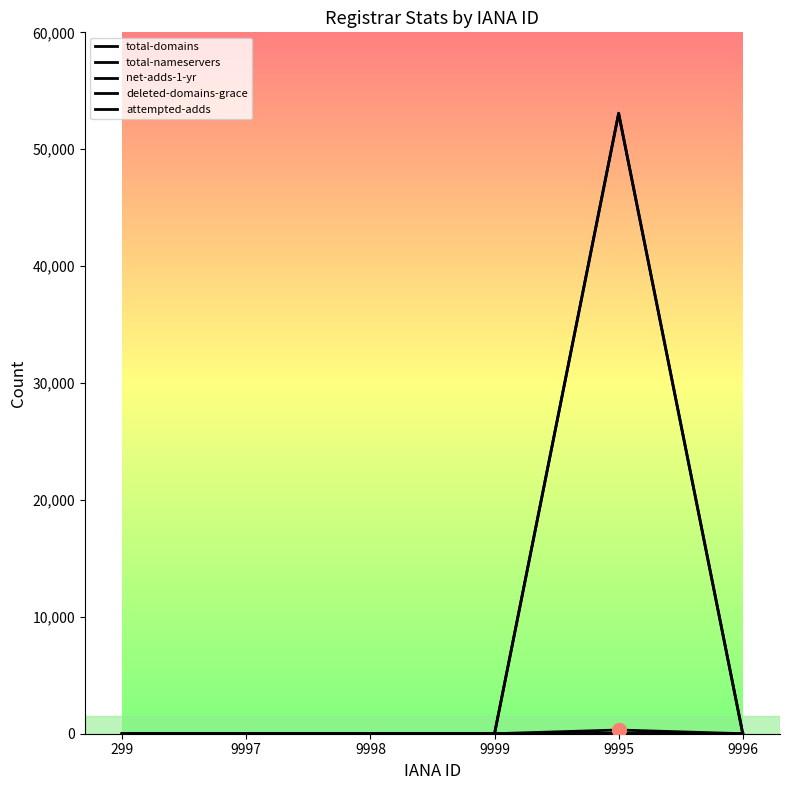

What is the maximum value for total-nameservers?

6